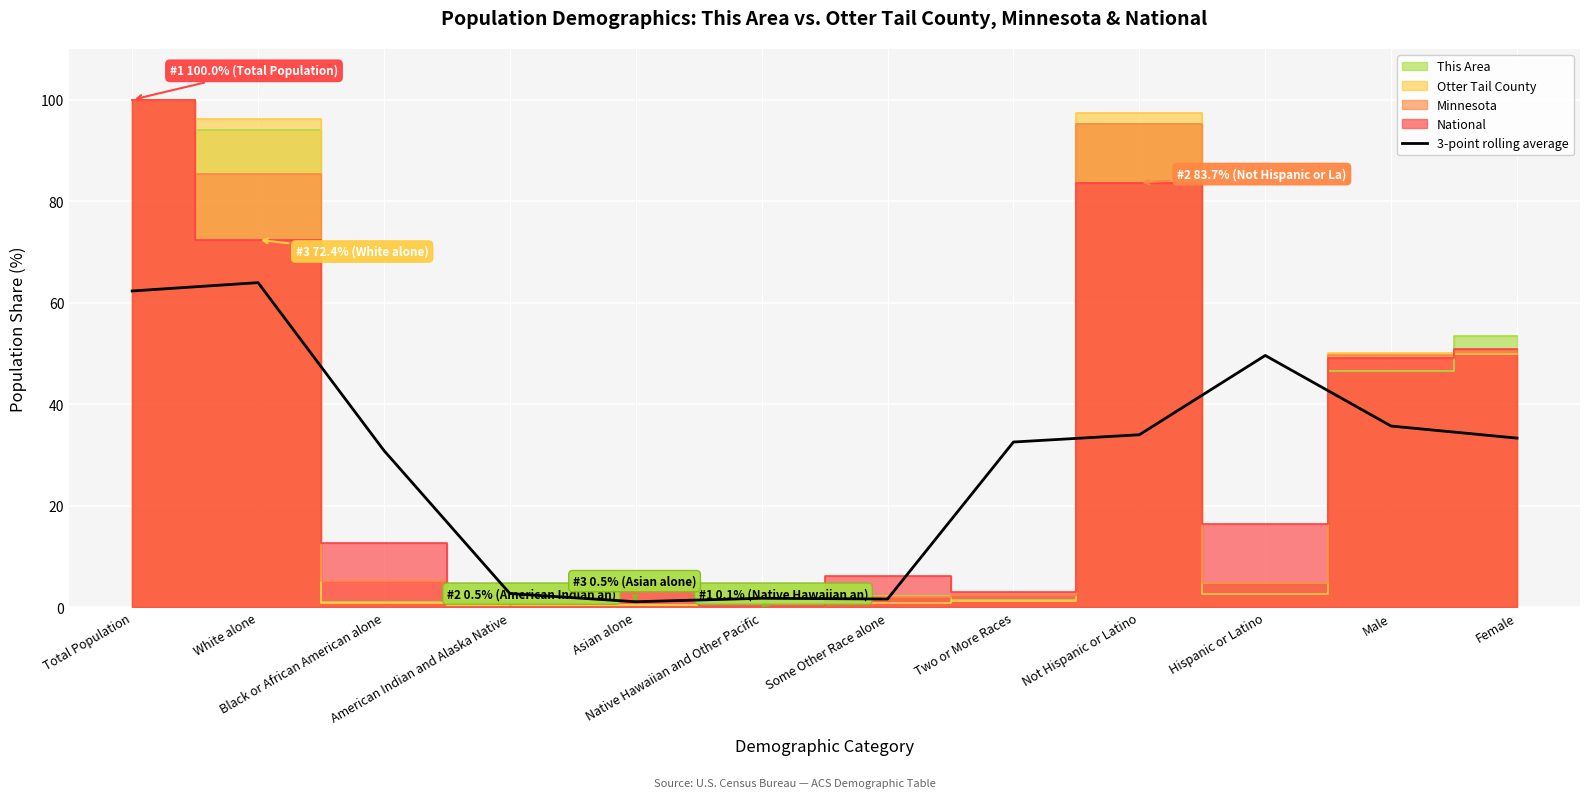

Where does the data first go above 33?

Total Population